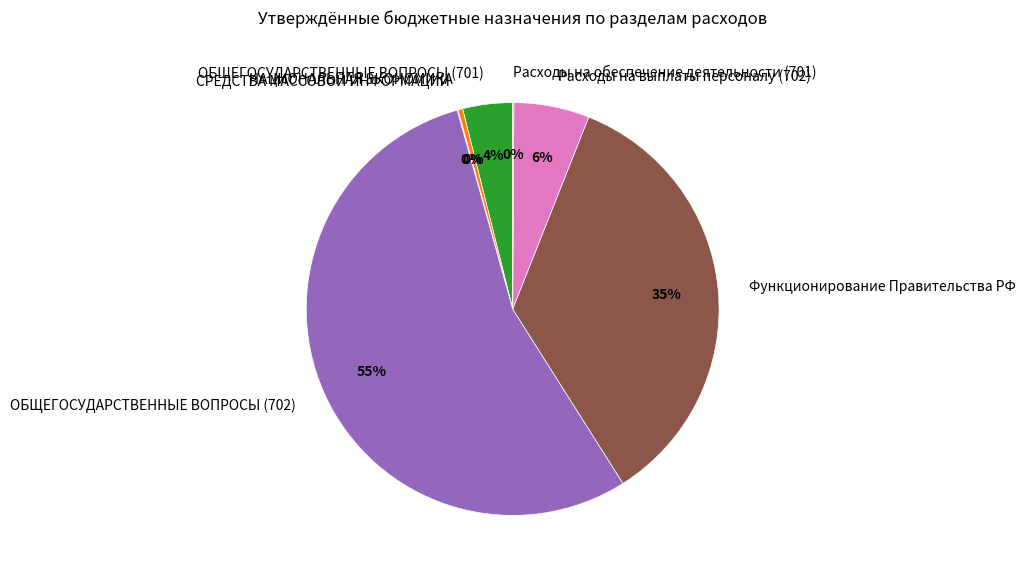

To the nearest percent, what is the difference between the ОБЩЕГОСУДАРСТВЕННЫЕ ВОПРОСЫ (701) and НАЦИОНАЛЬНАЯ ЭКОНОМИКА slice percentages?

4%